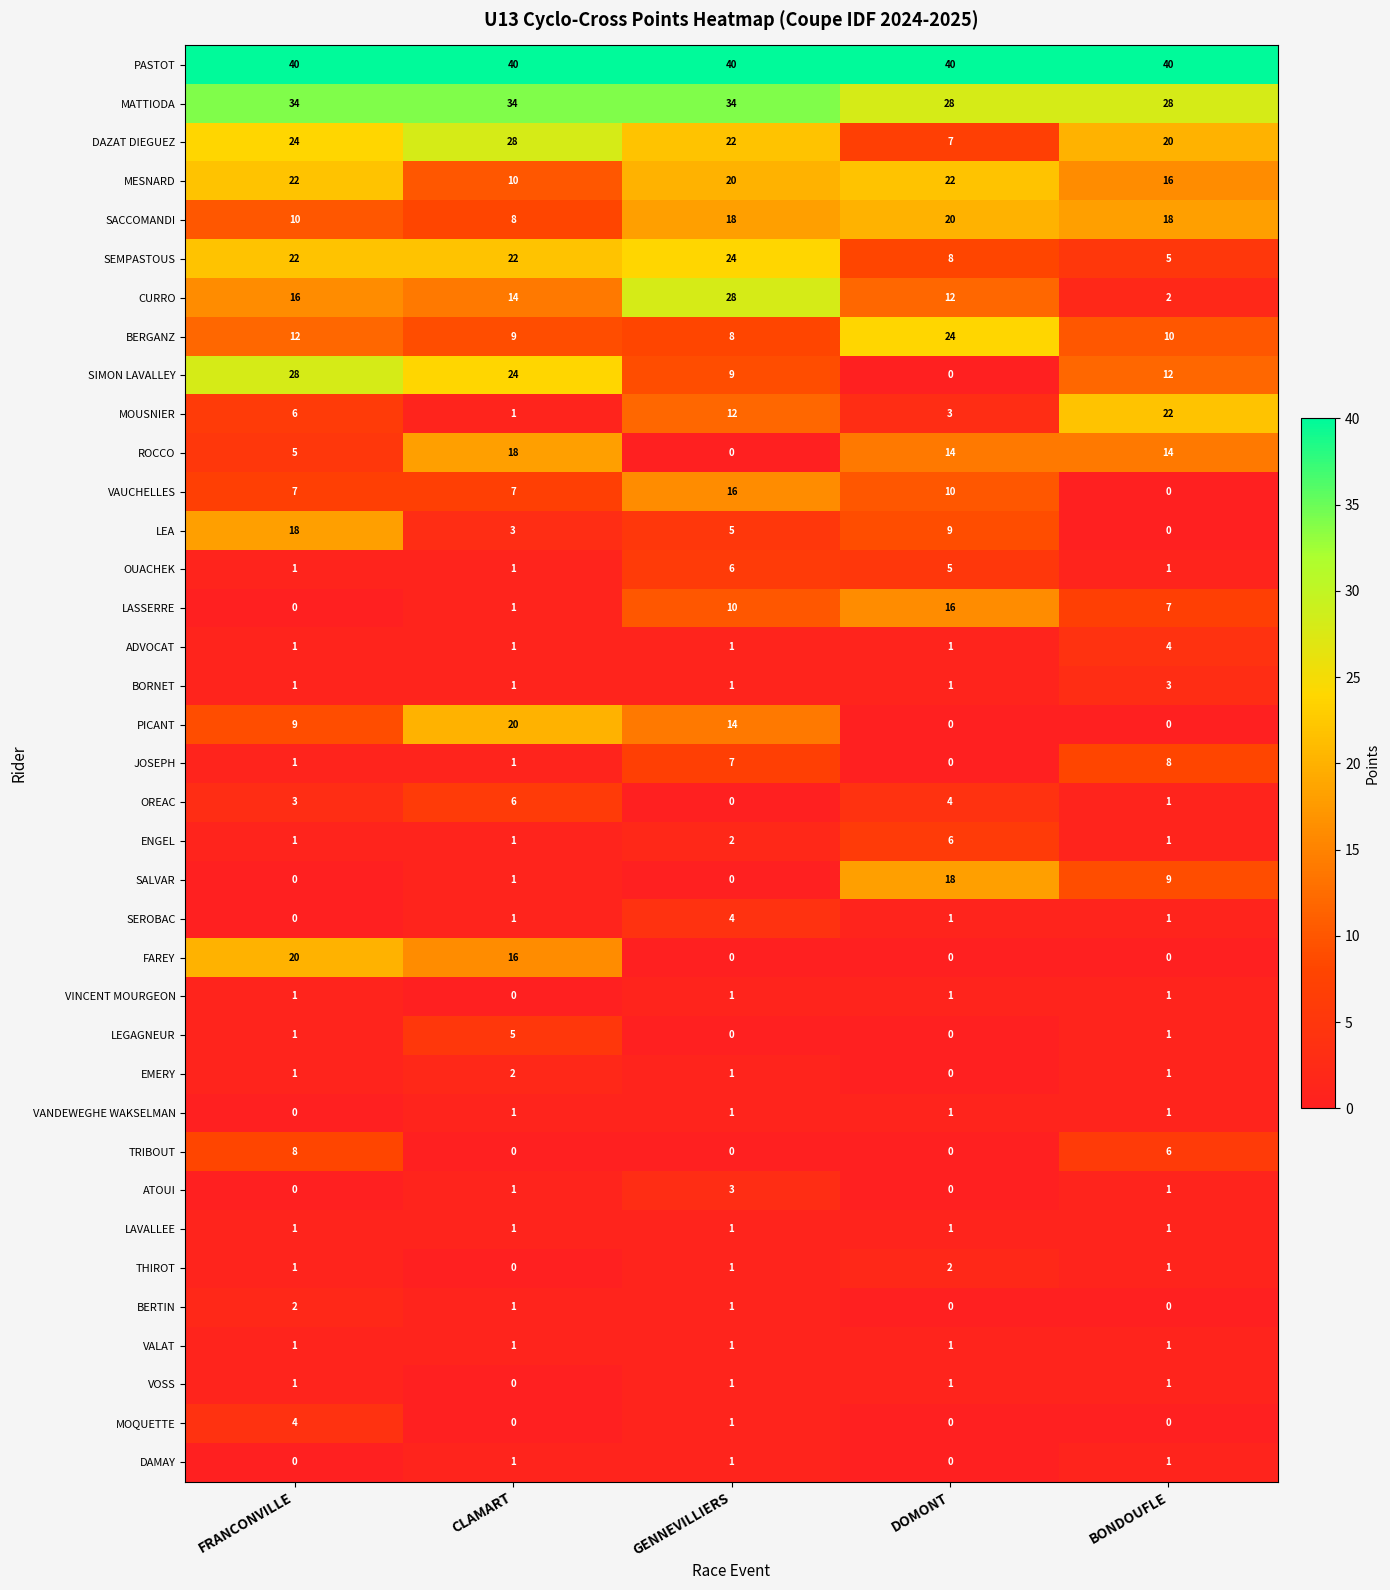

What is the spread (max minus min) of values at FRANCONVILLE?

40